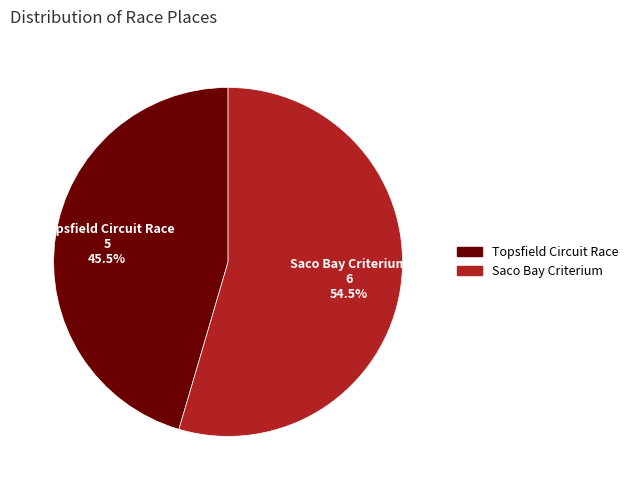

Approximately how many times larger is the value at Saco Bay Criterium compared to Topsfield Circuit Race?

1.2